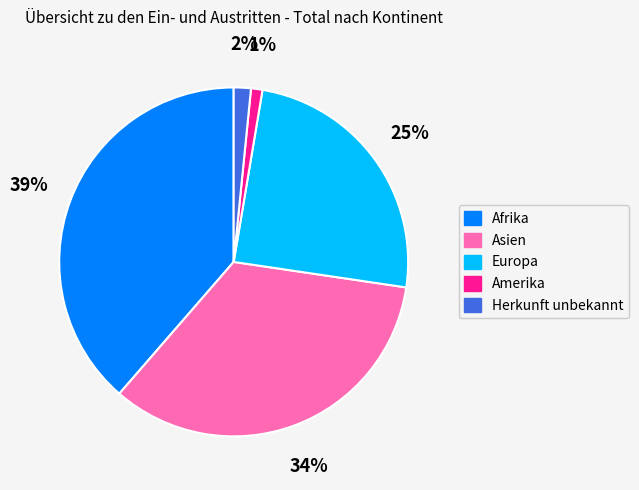

To the nearest percent, what is the difference between the largest and smallest slice percentages?

38%